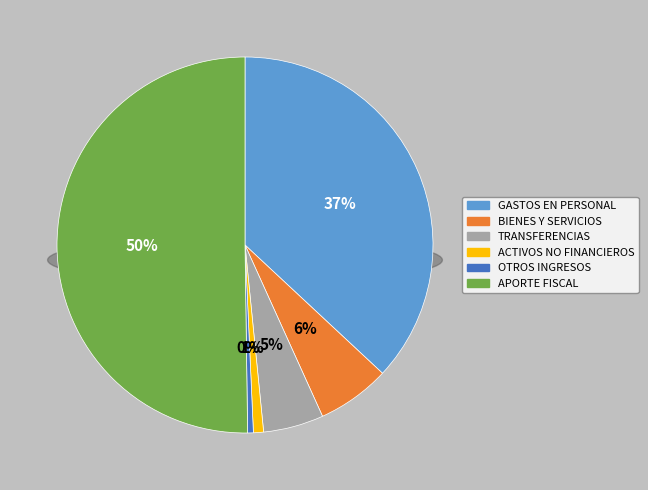

What is the change in value from TRANSFERENCIAS CORRIENTES to OTROS INGRESOS CORRIENTES?

-432139